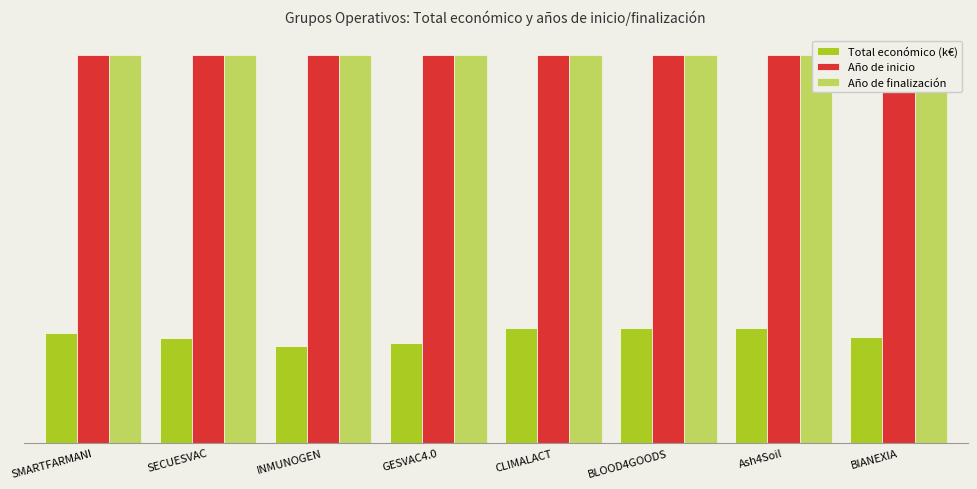

What is the maximum value shown in the chart?

2027.0